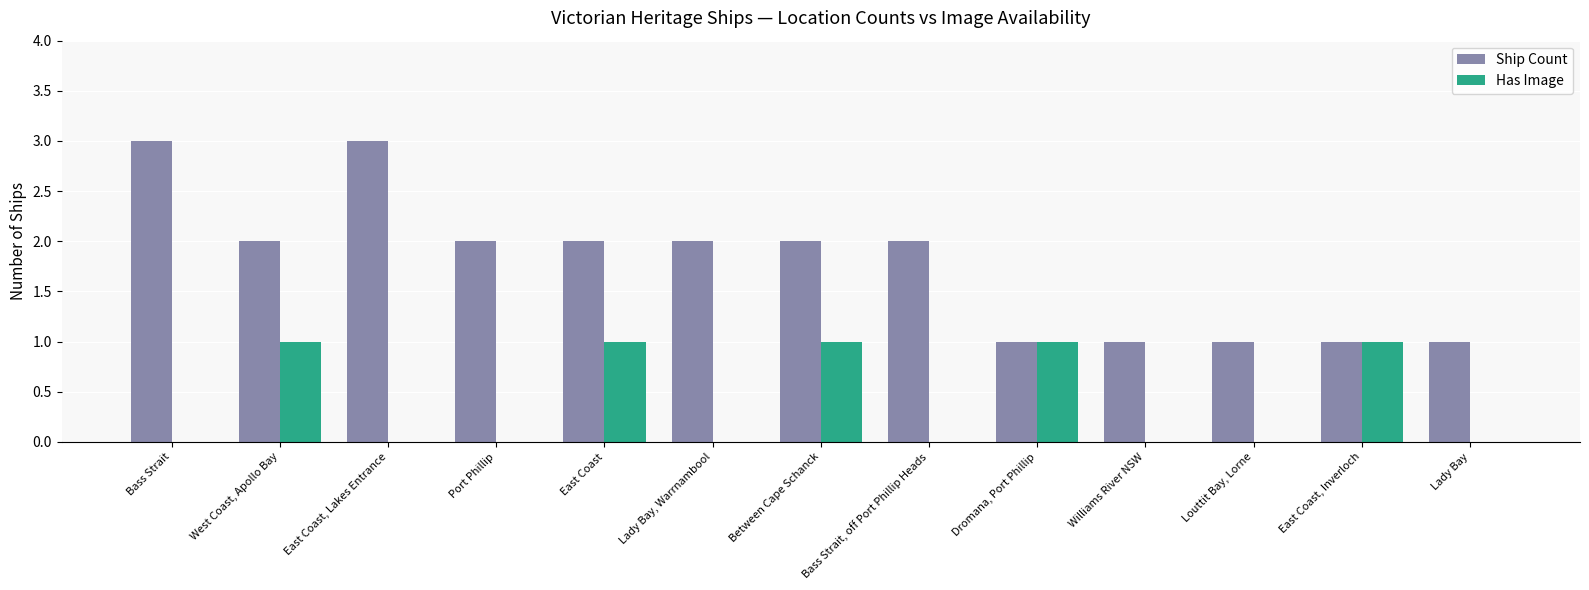

Are the bars horizontal?

No